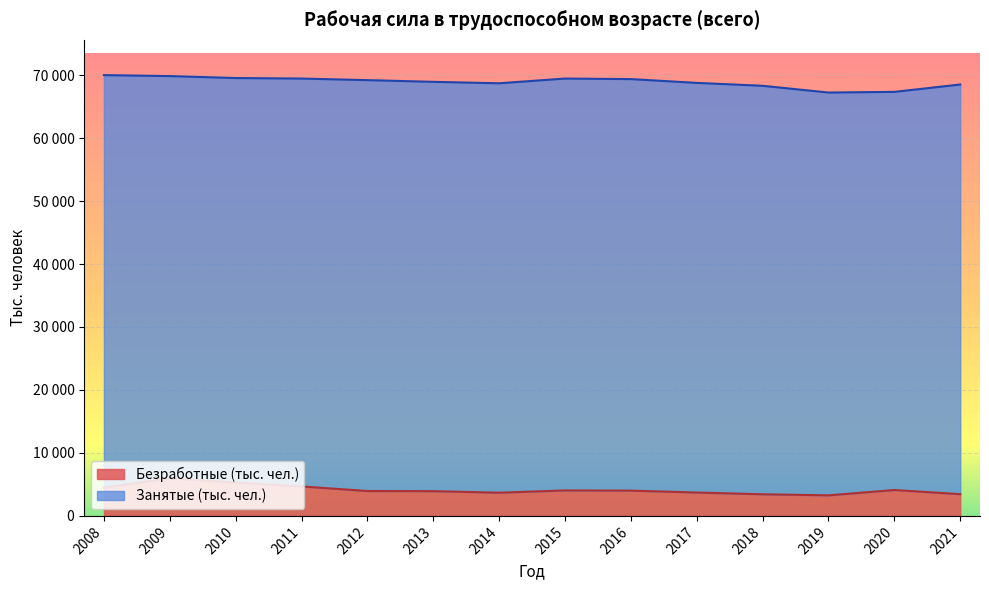

What is the change in value from 2008 to 2009?

+1518